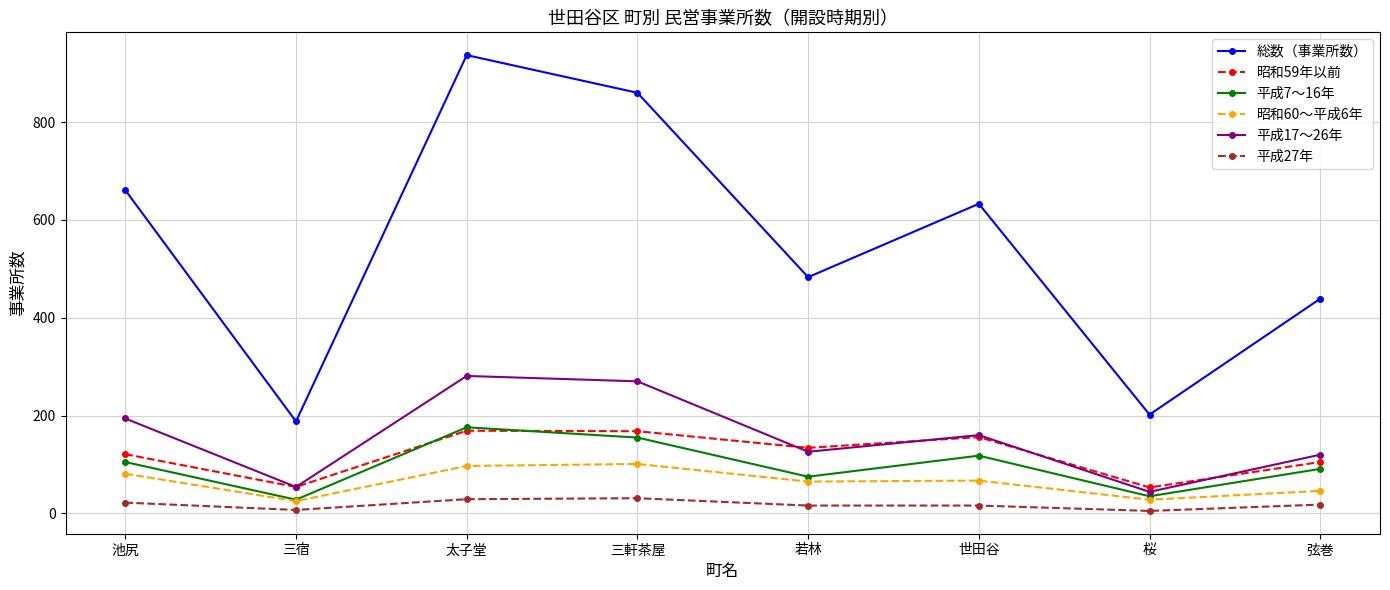

Where is the first local minimum for 昭和59年以前?

三宿